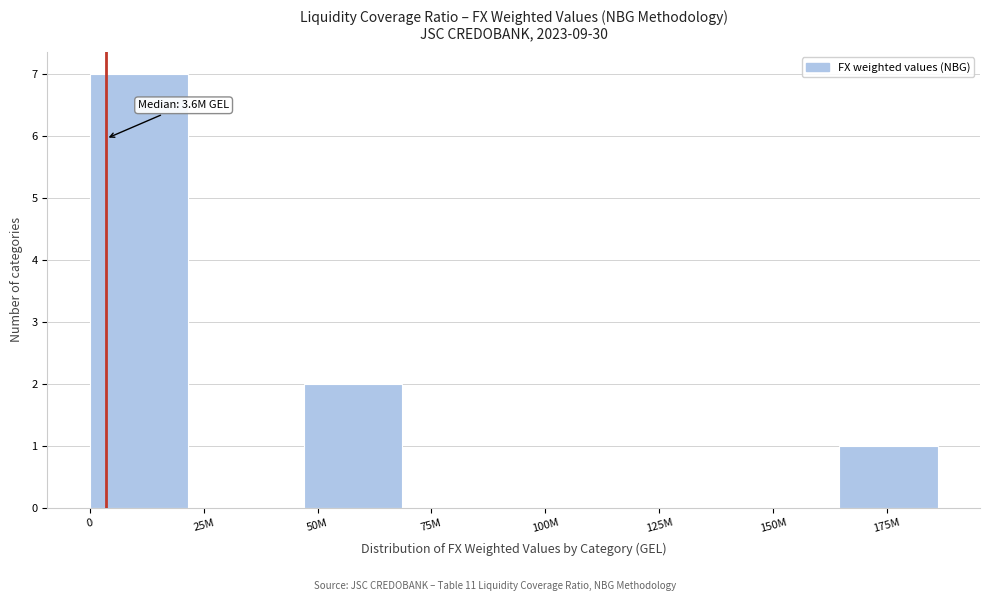

Reading left to right, extract all data points from this chart.

0=7	25M=0	50M=2	75M=0	100M=0	125M=0	150M=0	175M=1